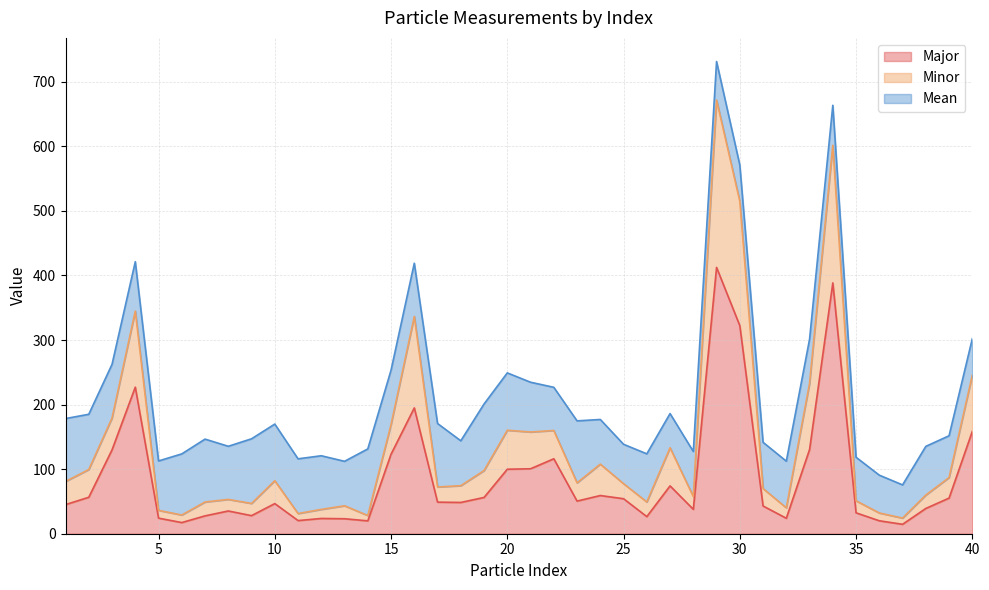

Between 21 and 1, which is larger?

21